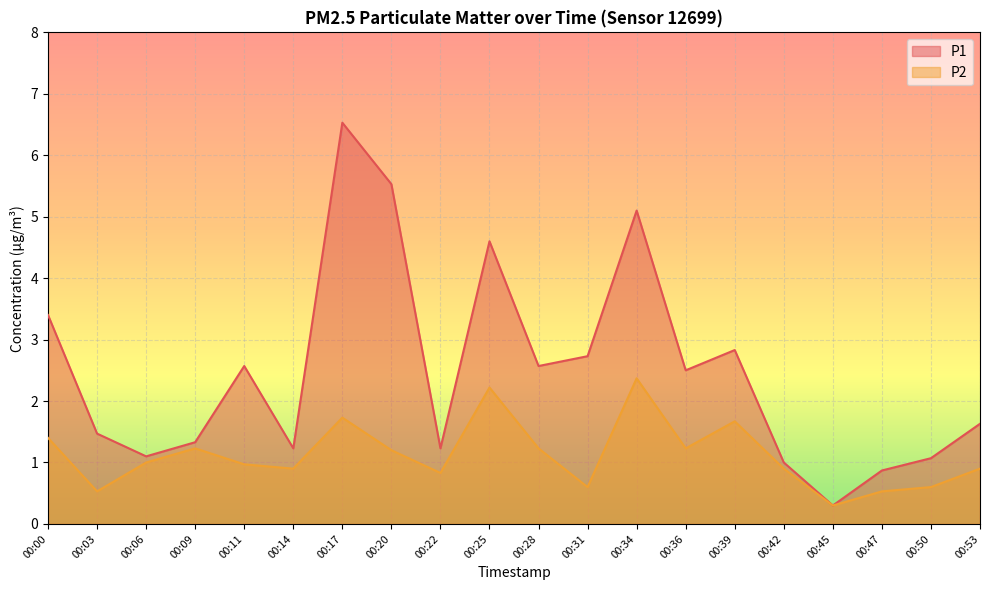

What is the difference between the maximum and minimum values in the P1 series?

6.2